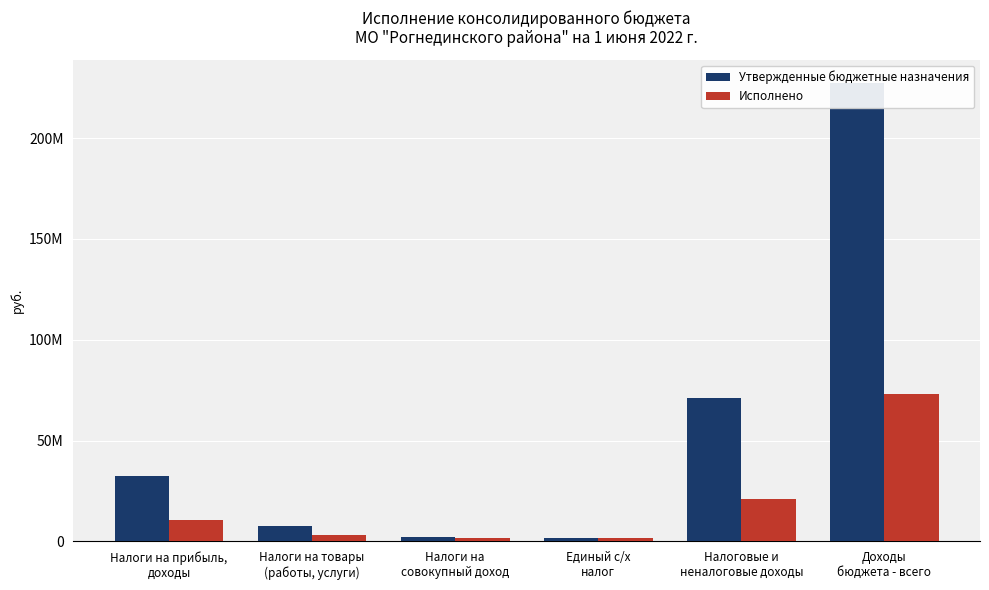

What is the difference between the maximum and minimum values in the Исполнено series?

71868466.8